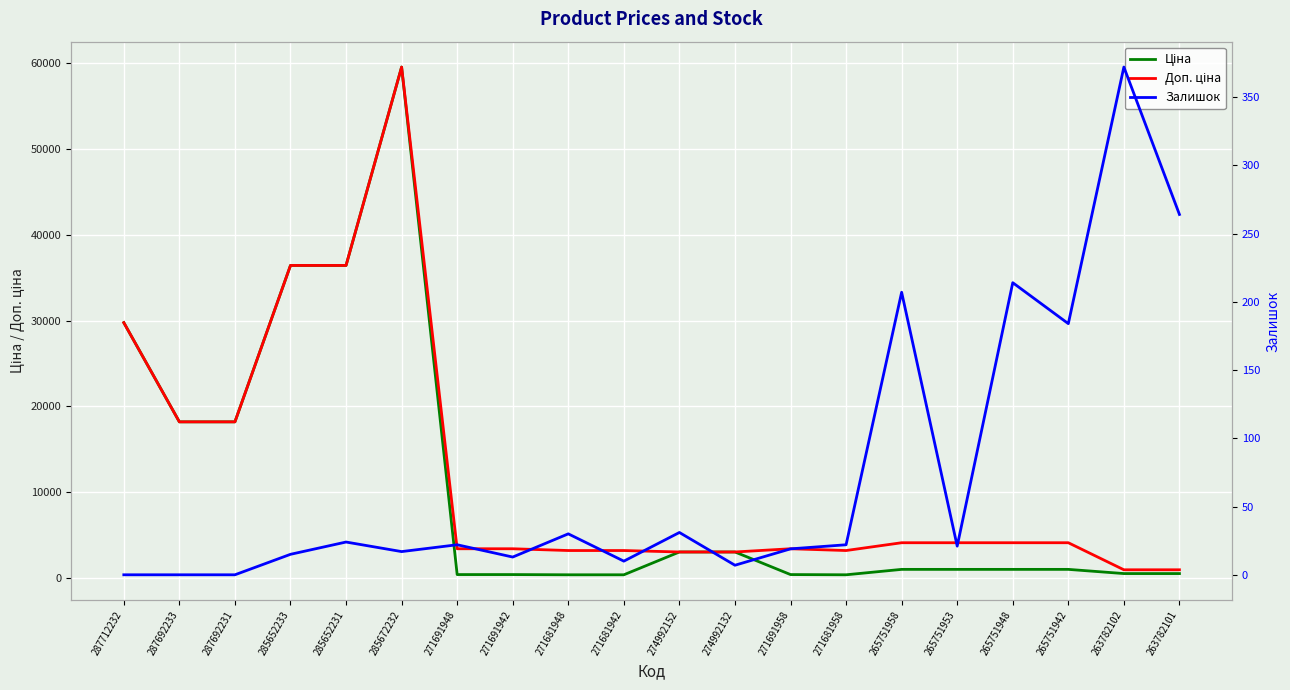

What is the sum of the Доп. ціна values at 271691942 and 287712232?

33196.1